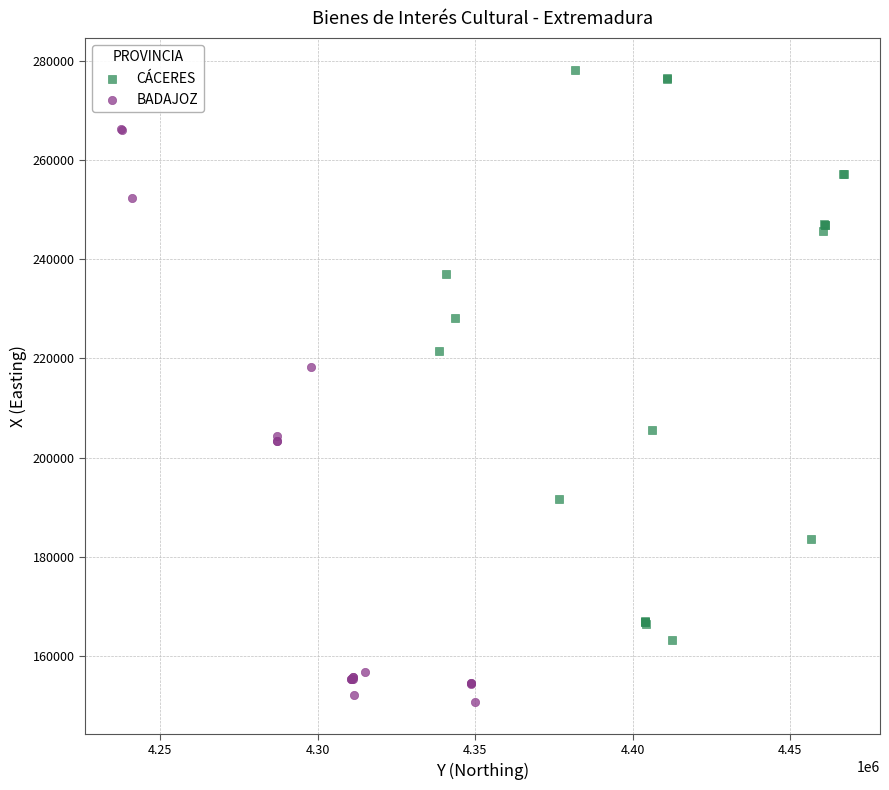

Which series contains the highest Y value?

CÁCERES